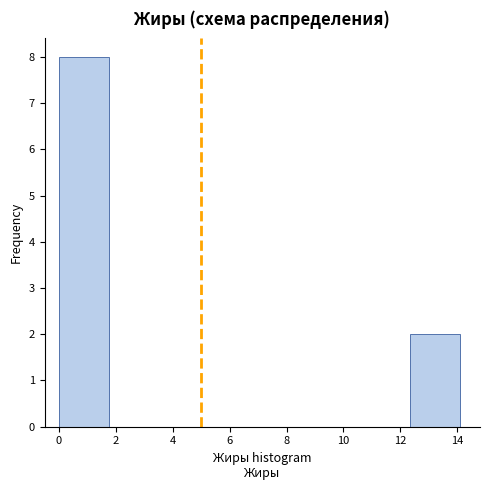

Reading left to right, transcribe this chart: for each bar, give the range it covers on the x-axis and its height. Neither the bar edges nor the heights are printed on the chart, so give them approximately, as read against the axes.

0.0 to 1.8: 8
1.8 to 3.6: 0
3.6 to 5.2: 0
5.2 to 7.0: 0
7.0 to 8.8: 0
8.8 to 10.6: 0
10.6 to 12.4: 0
12.4 to 14.0: 2